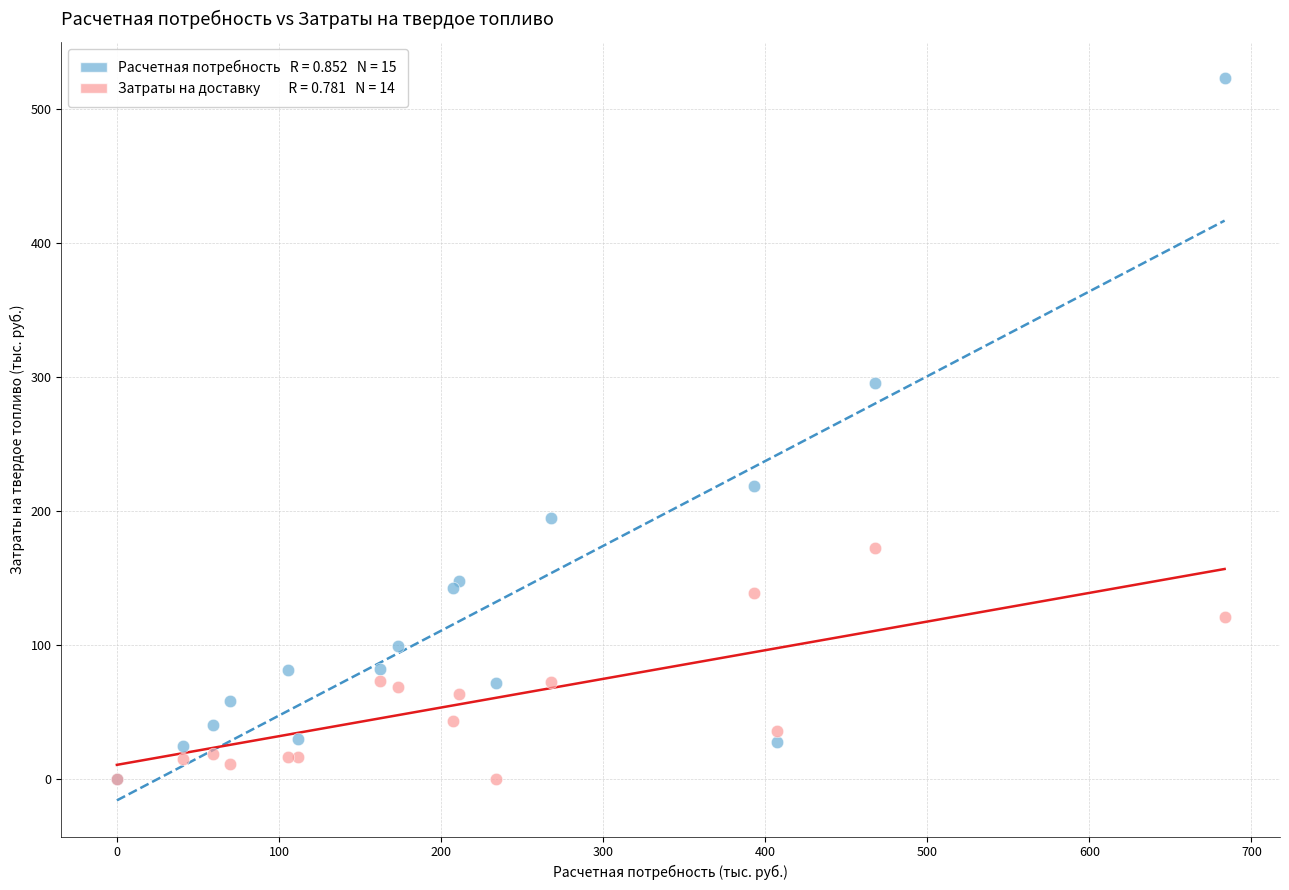

Across all series, what Y value is closest to 261?

295.4